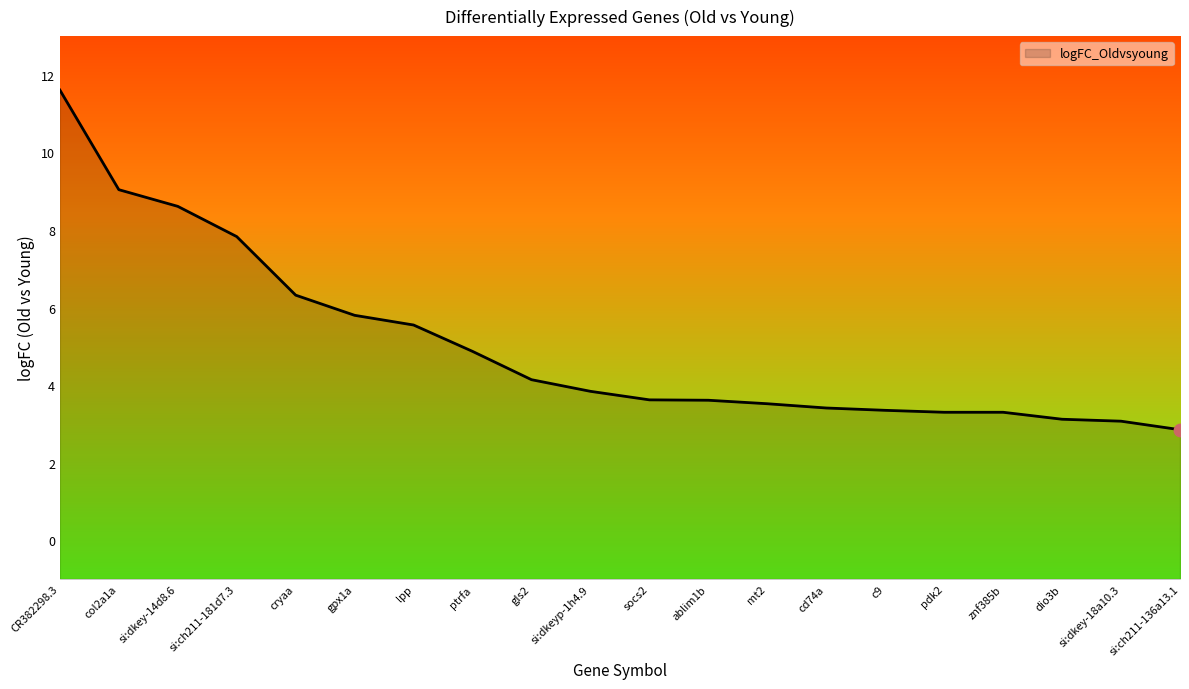

What is the ratio of the value at c9 to the value at socs2?

0.9